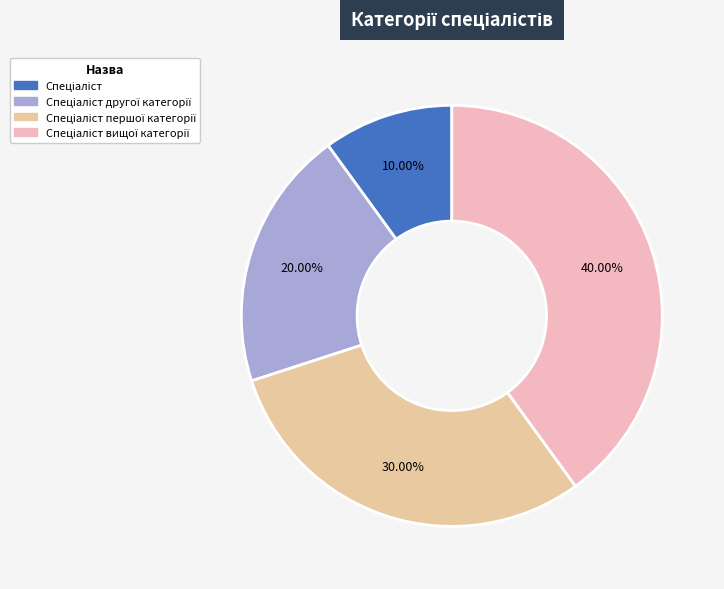

To the nearest percent, what is the average slice percentage?

25%